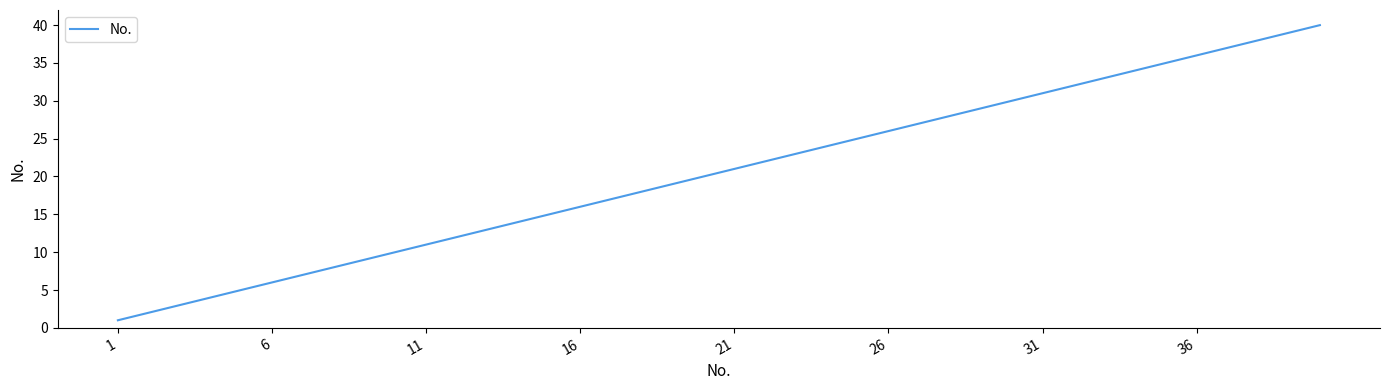

What is the greatest value displayed?

40